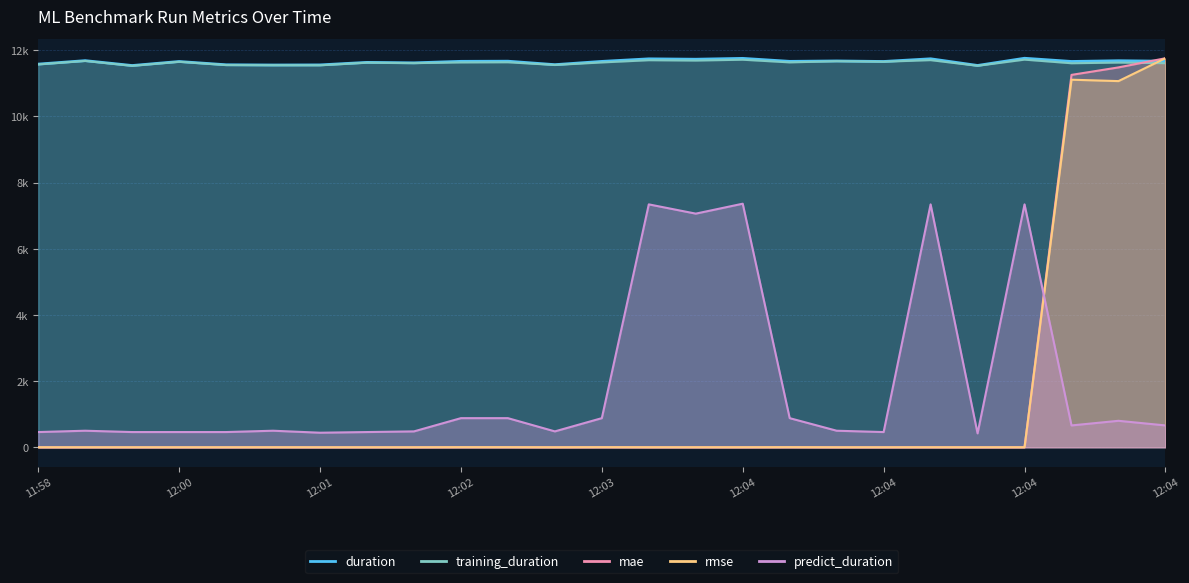

Count the number of categories in the chart.

25